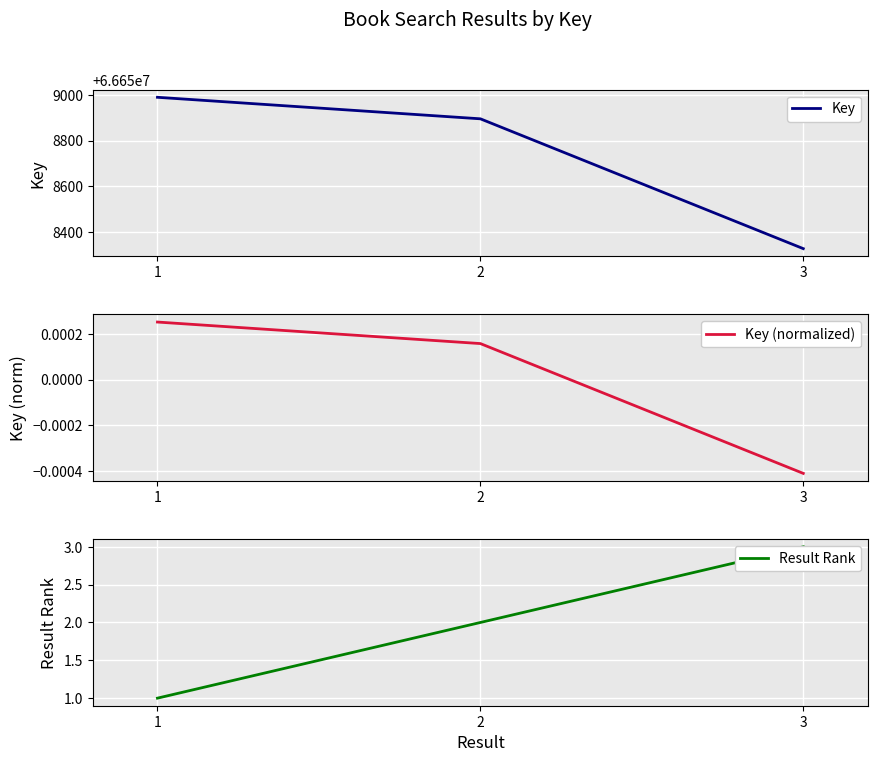

What is the approximate value of Key at 3?

66658328